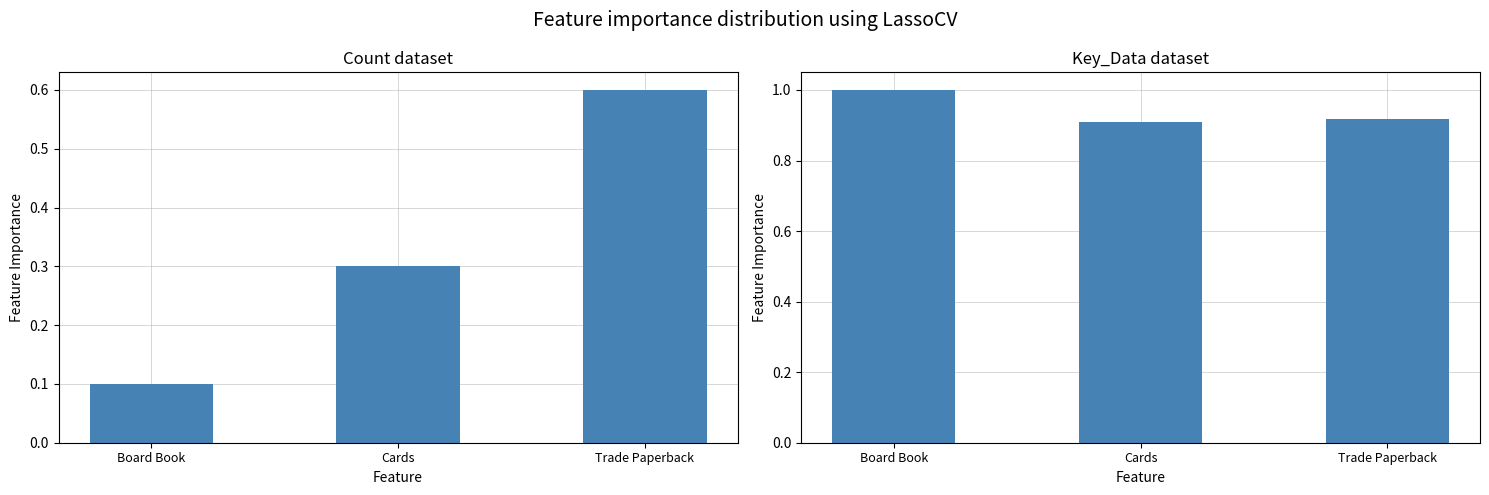

Is it true that Count (normalized) equals 0.1 at Board Book?

False